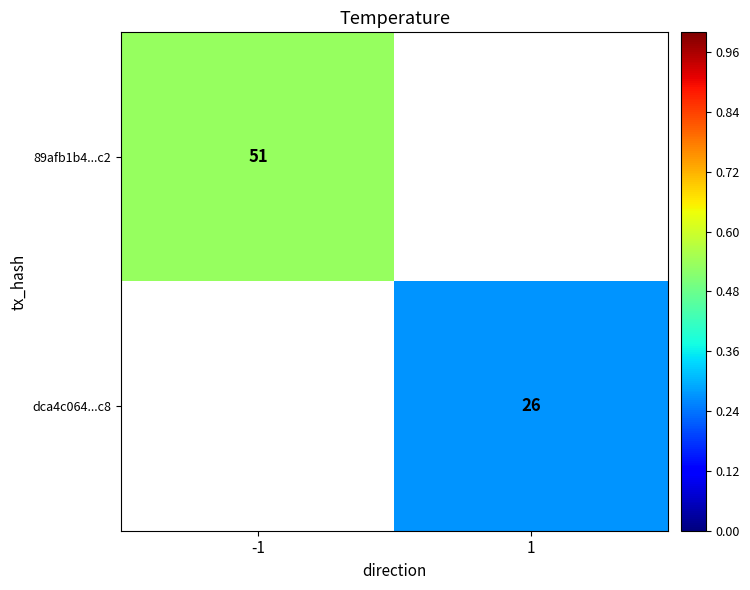

The dca4c064...c8 series shows 8.1 at 1. True or false?

False